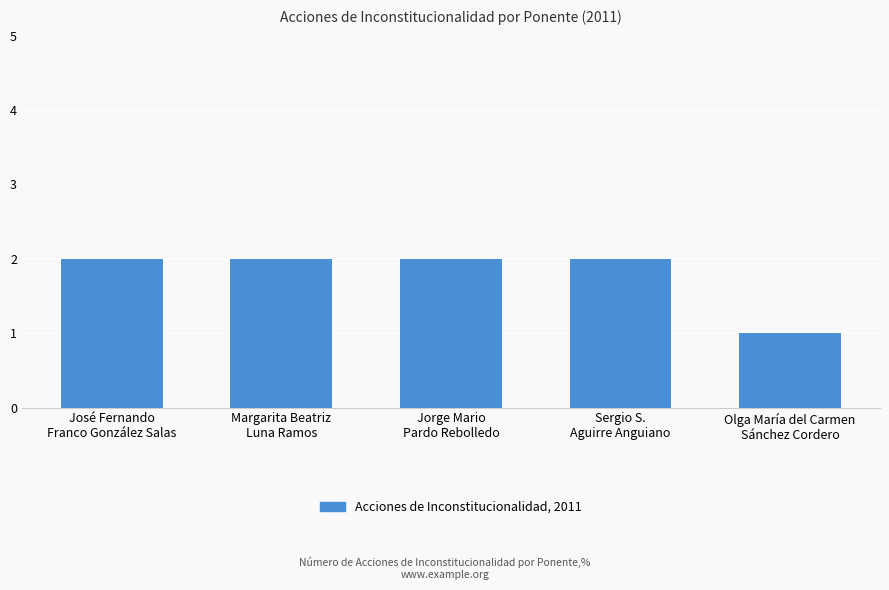

What is the sum of the values at Jorge Mario
Pardo Rebolledo and Sergio S.
Aguirre Anguiano?

4